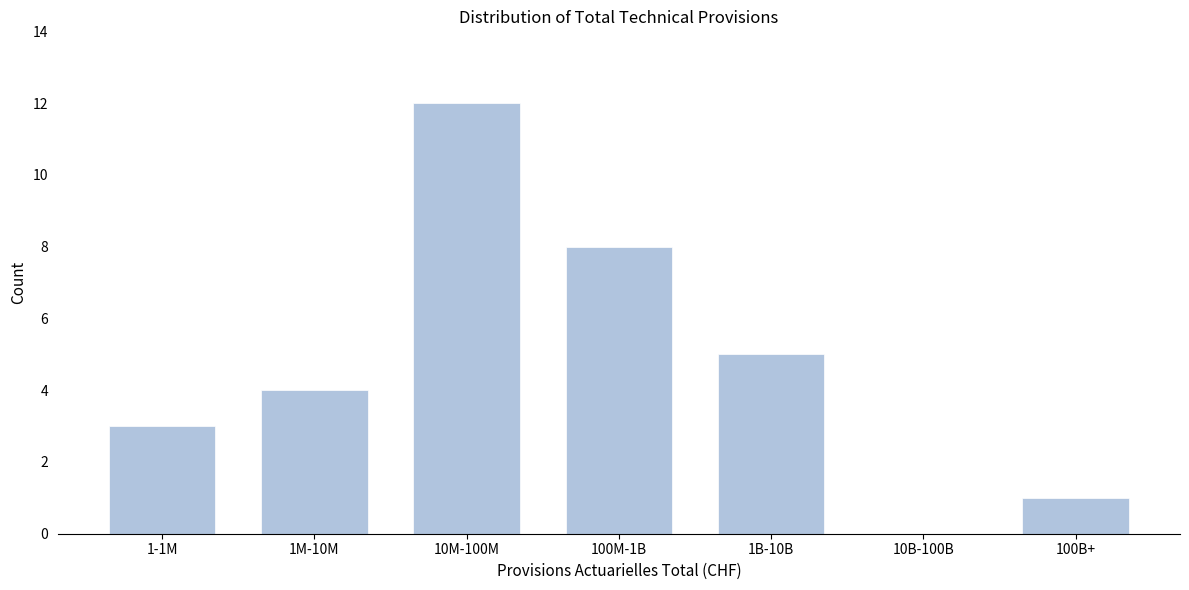

Reading left to right, extract all data points from this chart.

1-1M=3	1M-10M=4	10M-100M=12	100M-1B=8	1B-10B=5	10B-100B=0	100B+=1